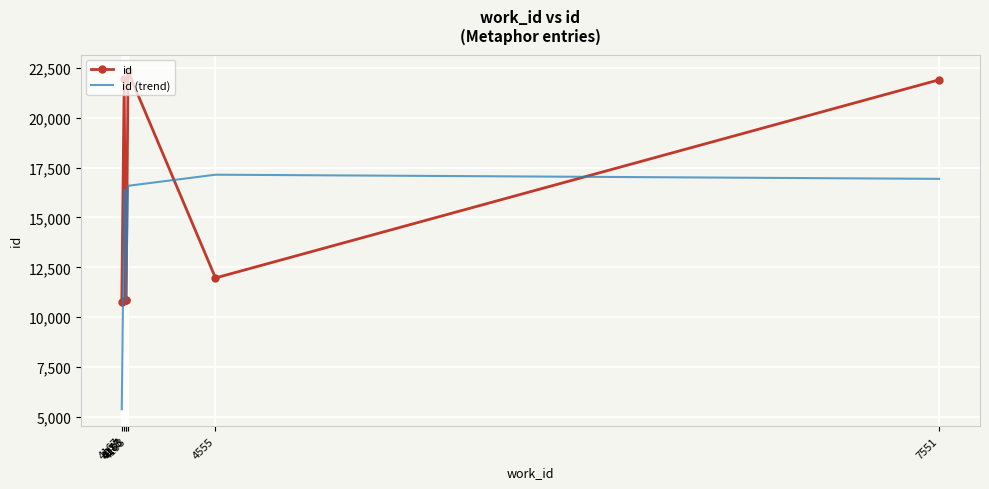

True or false: id and id (trend) intersect in this chart.

True